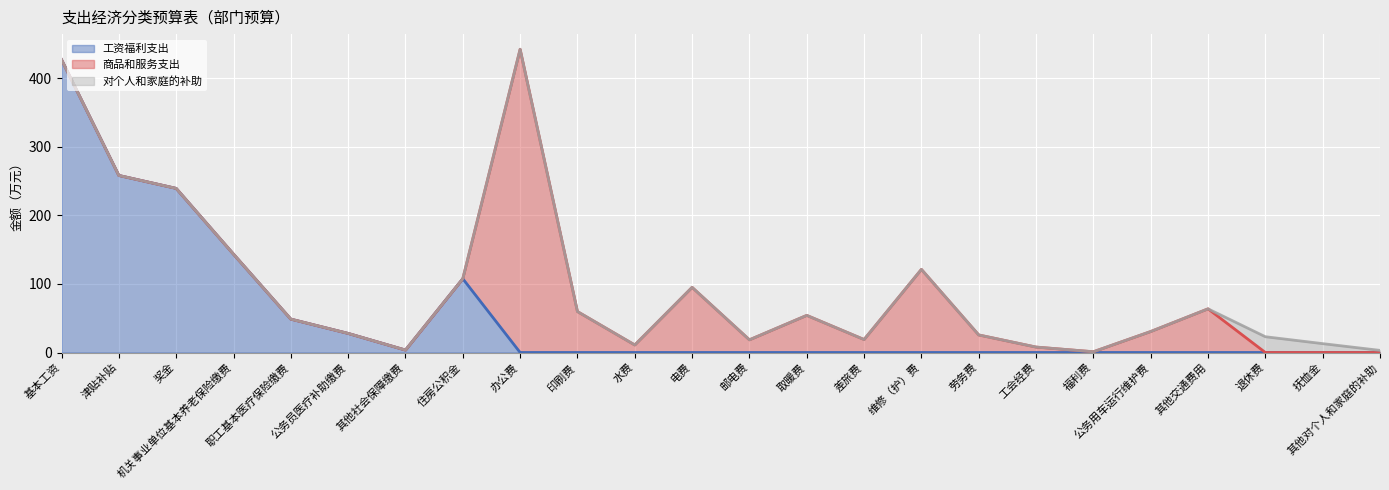

At which category does the chart reach its peak across all series?

办公费